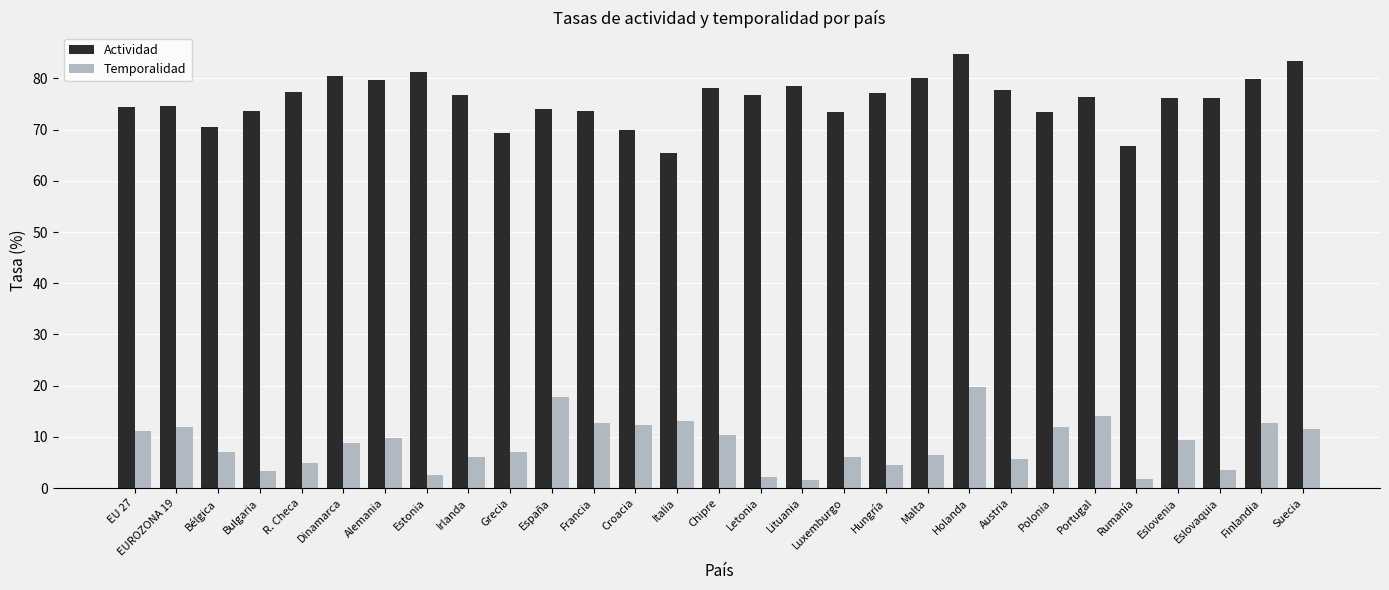

How many distinct data groups are displayed?

2